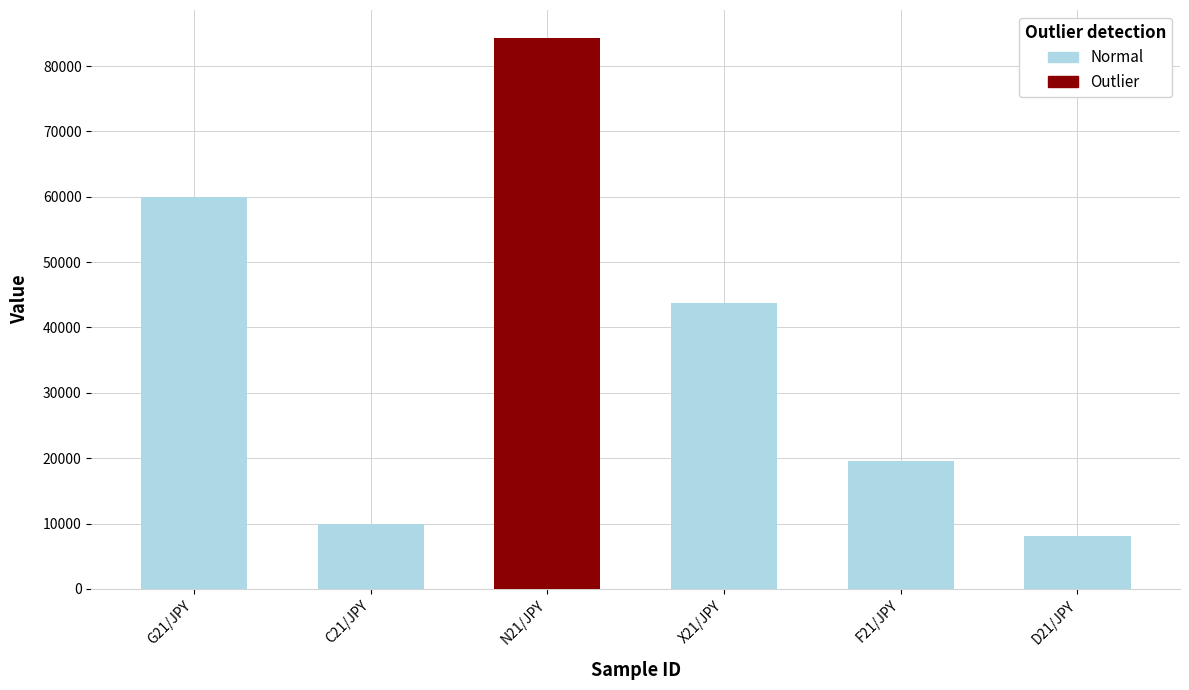

At which label is the value closest to 46200?

X21/JPY